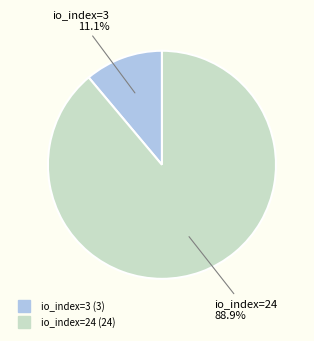

Does io_index=24 represent more than half of the total?

Yes